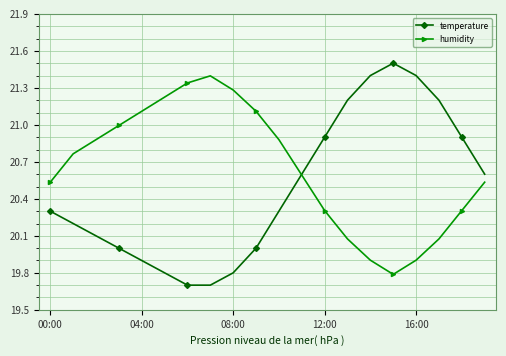

Rank the series by their maximum value, from highest to lowest.

temperature, humidity